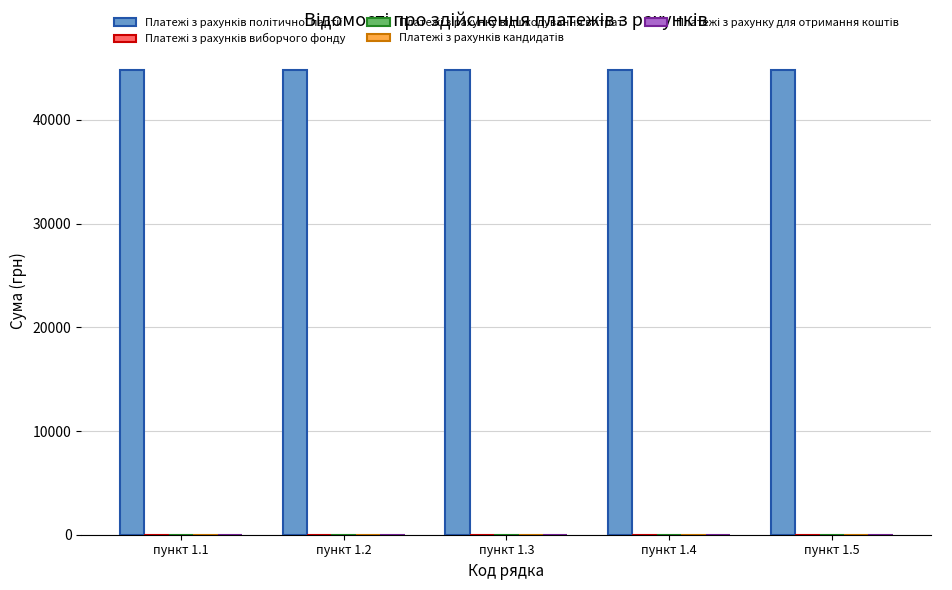

Which category has the highest value across all series?

пункт 1.1